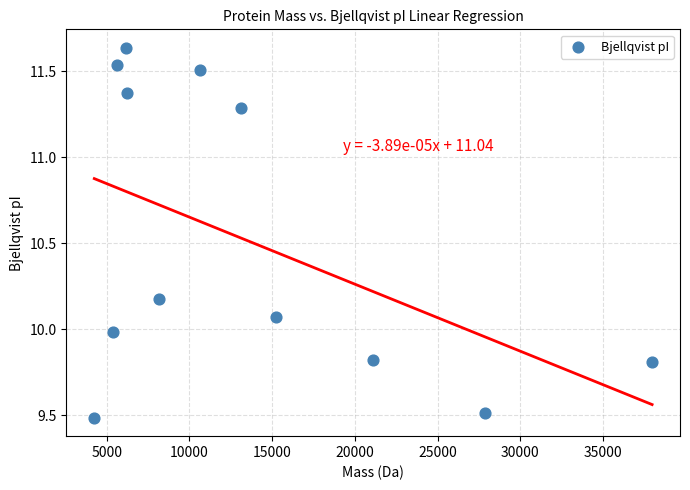

What is the average X value?

13483.5